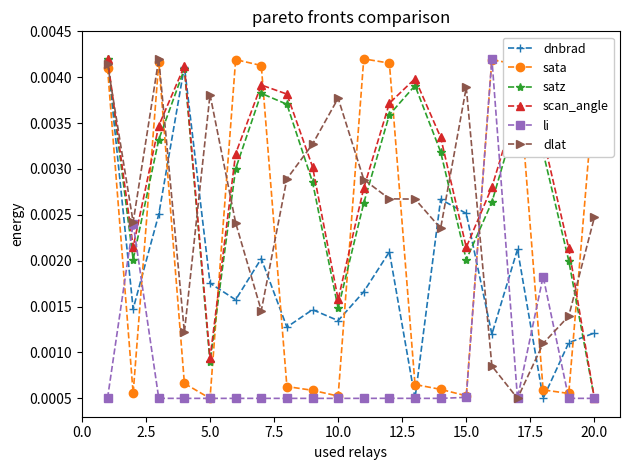

True or false: sata has more than 1 interior local peaks.

True